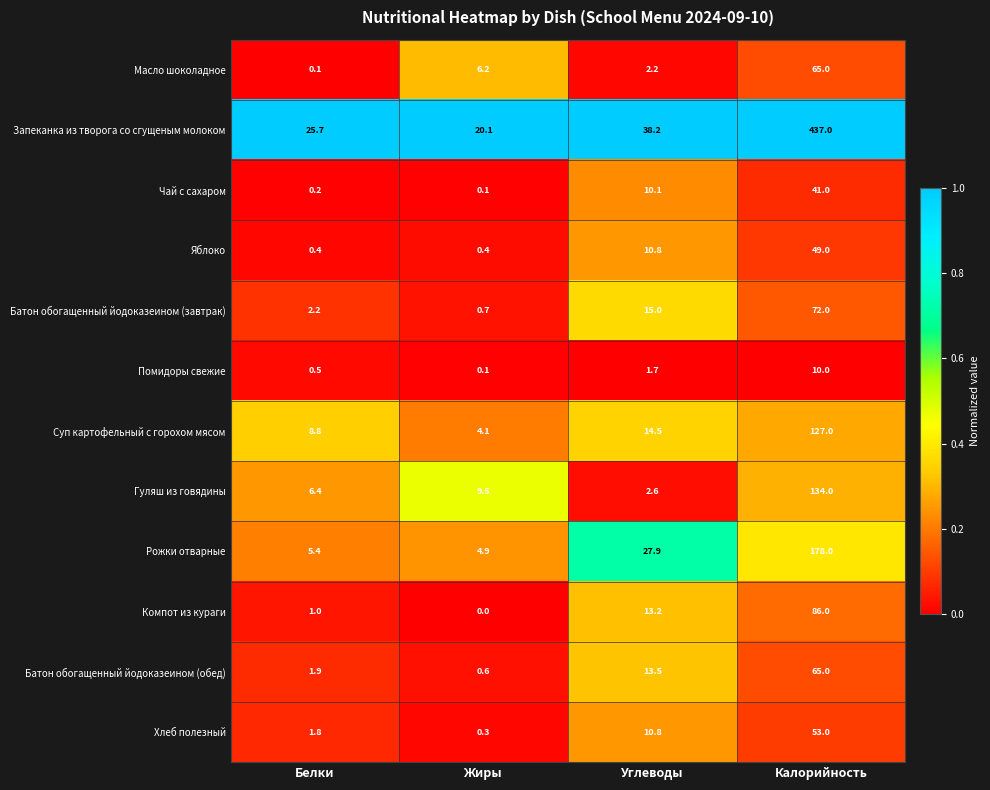

Count the number of categories in the chart.

4